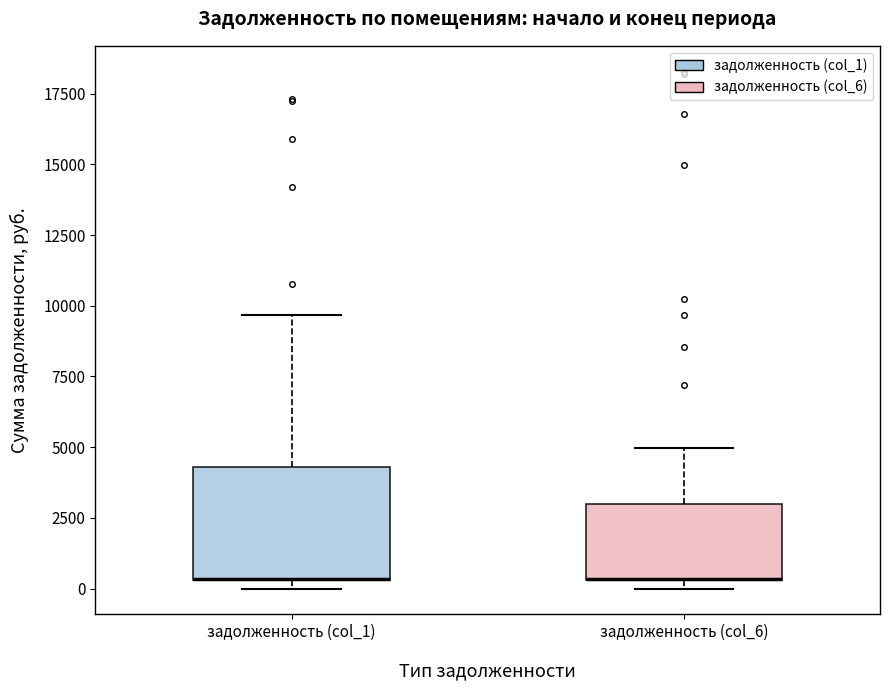

Where is the upper edge of the box for задолженность (col_6) on the y-axis? The values are not printed on the chart, so give them approximately, as read against the axis.

3000